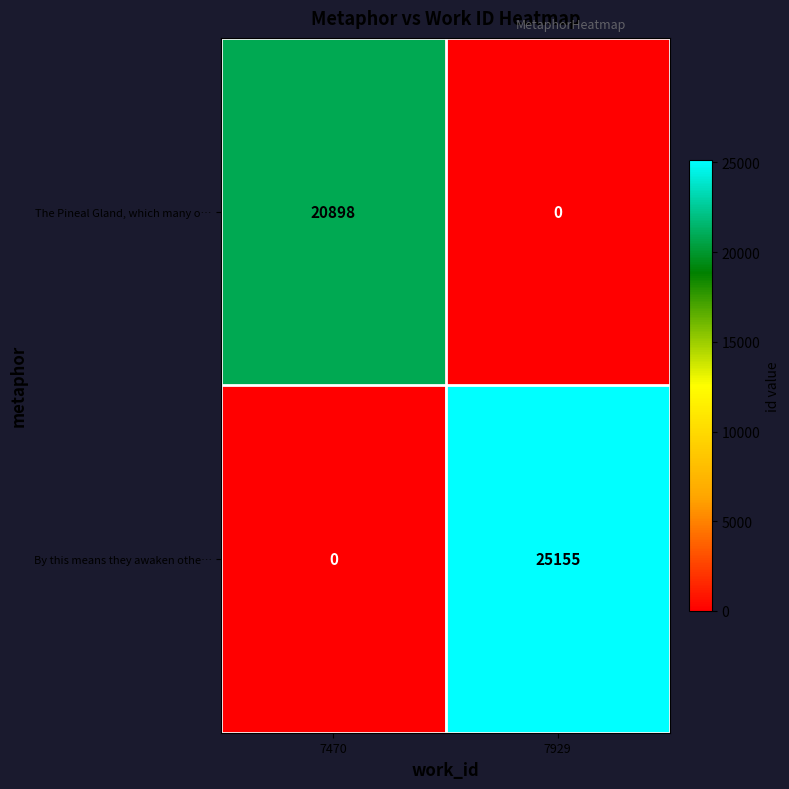

Which series has the largest total across all categories?

By this means they awaken othe…